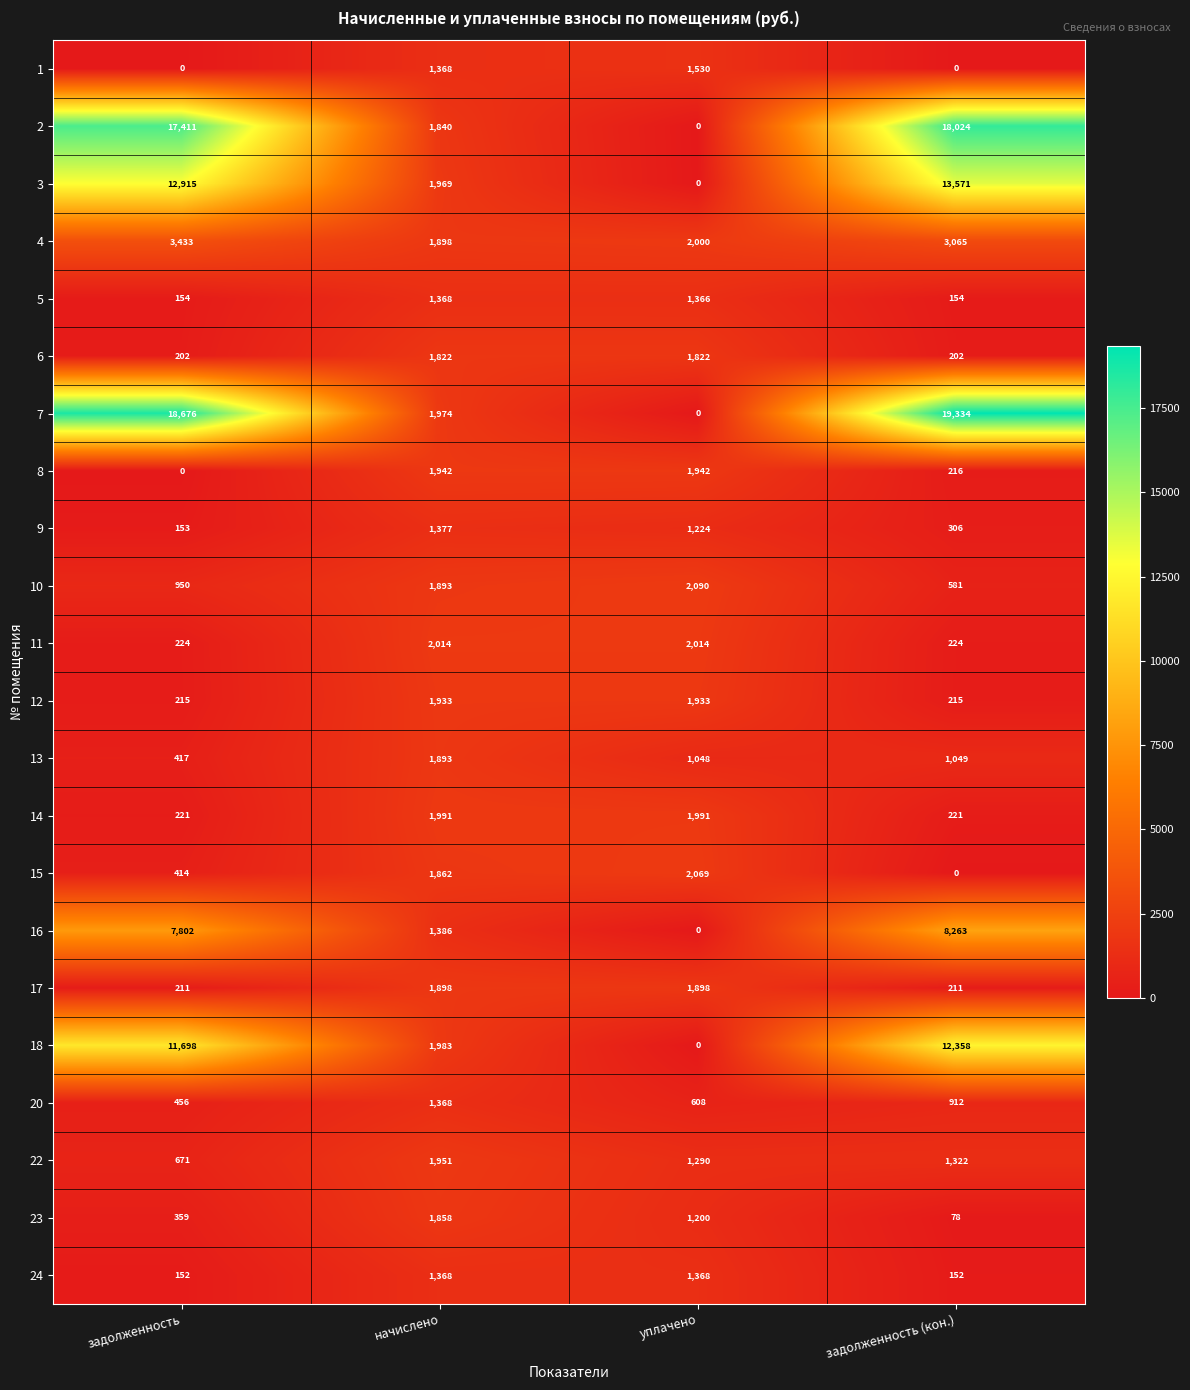

Which series has the largest range (max minus min)?

7